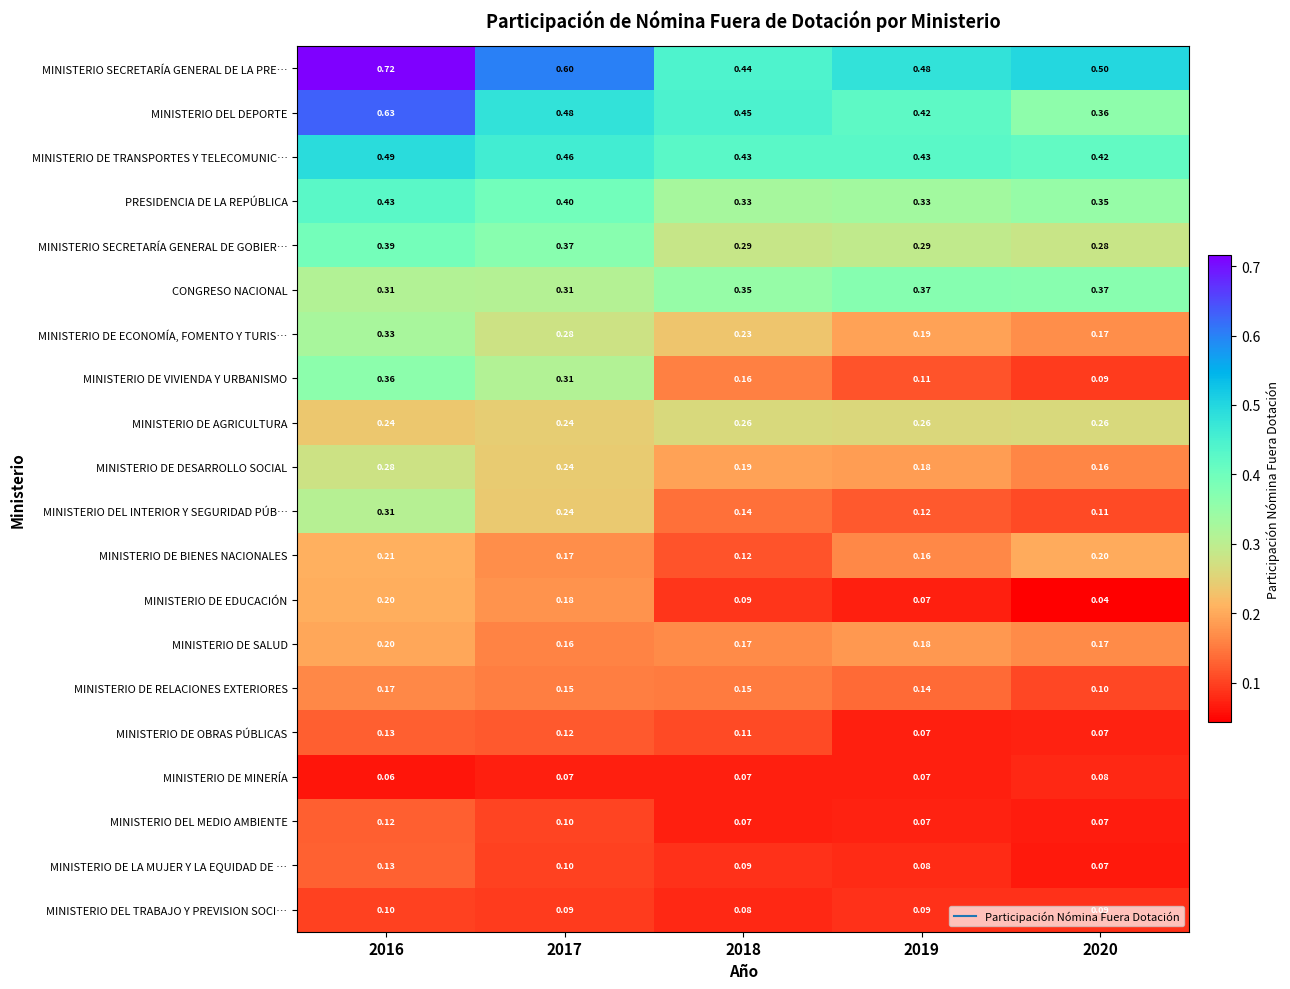

Which series has the largest range (max minus min)?

MINISTERIO SECRETARÍA GENERAL DE LA PRE…